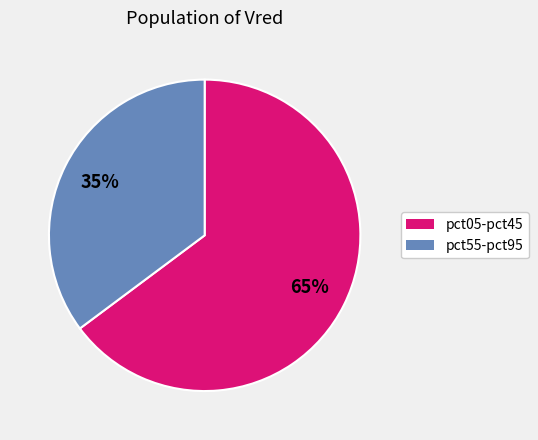

Is there any slice that represents more than half of the pie?

Yes